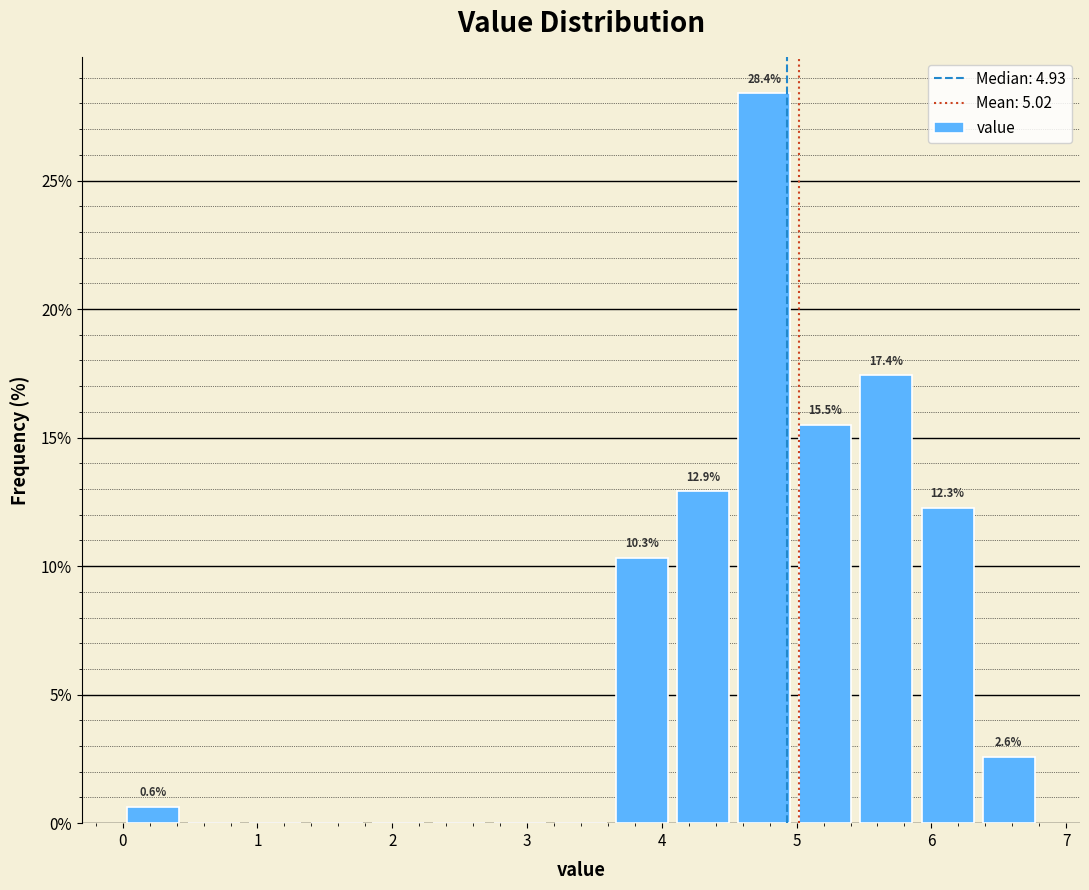

Over which range of the x-axis is the bar tallest?

4.5 to 5.0